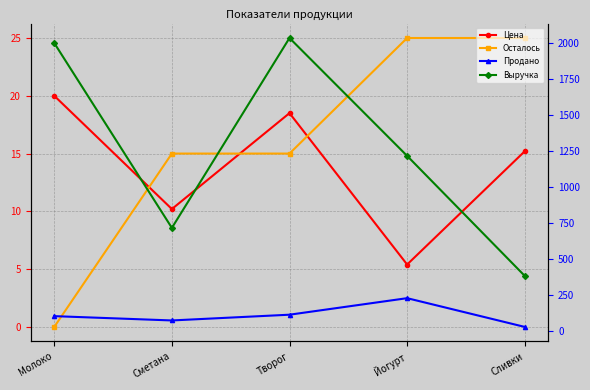

At which label is Цена closest to 12?

Сметана